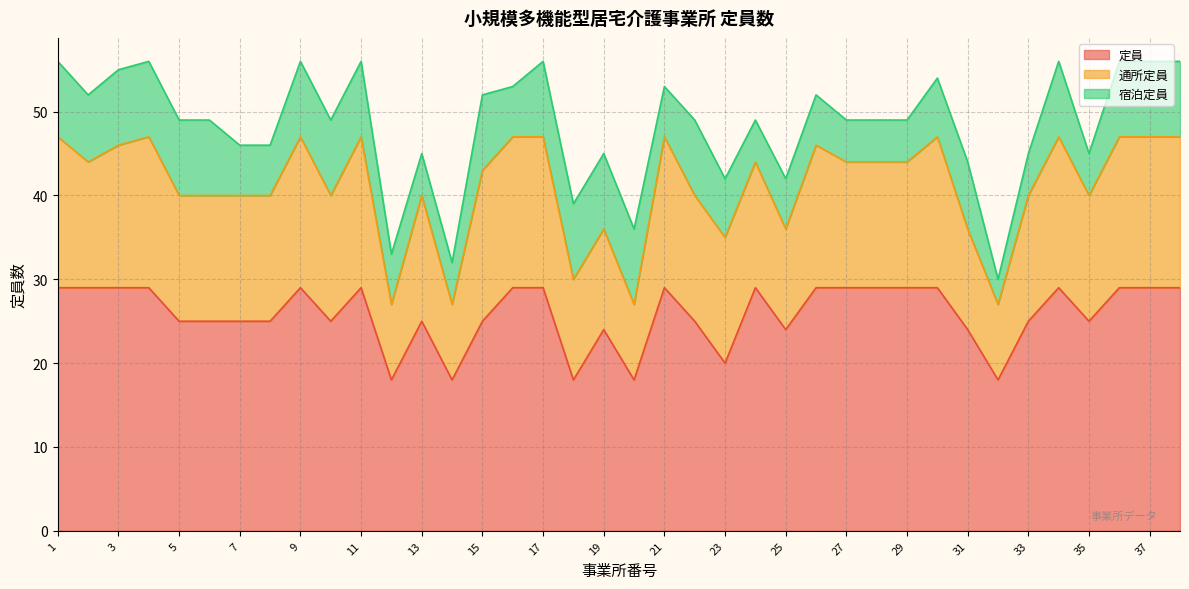

What is the value of the 定員 point at the 29th from the left?

29